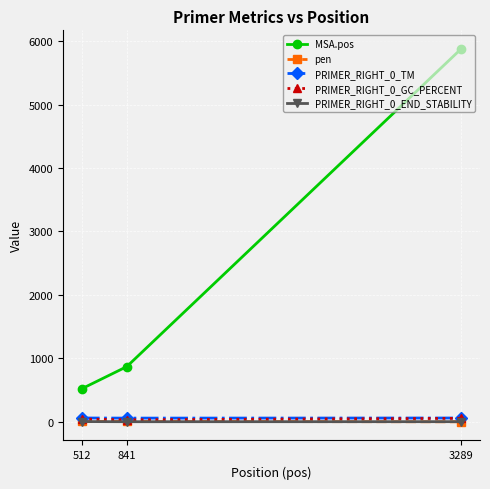

The value of pen at 841 is 6.3. True or false?

True